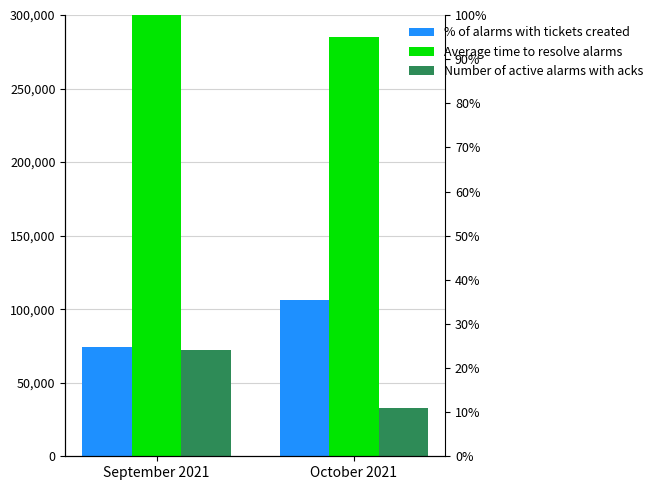

True or false: % of alarms with tickets created has a value of 74000 at September 2021.

True